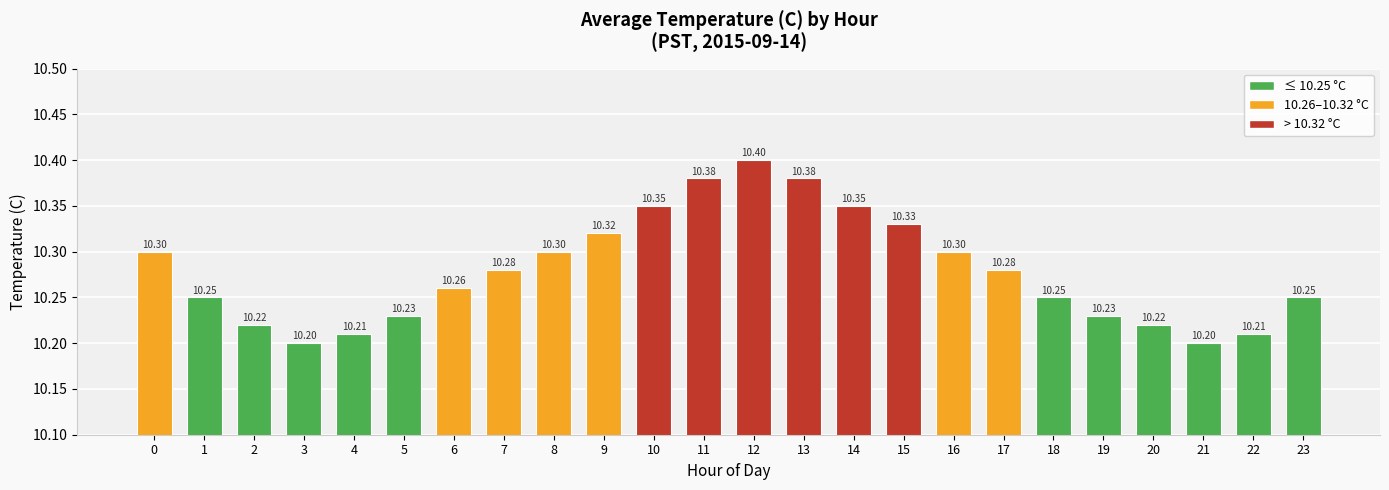

Count the values in the range 10 to 11.

24